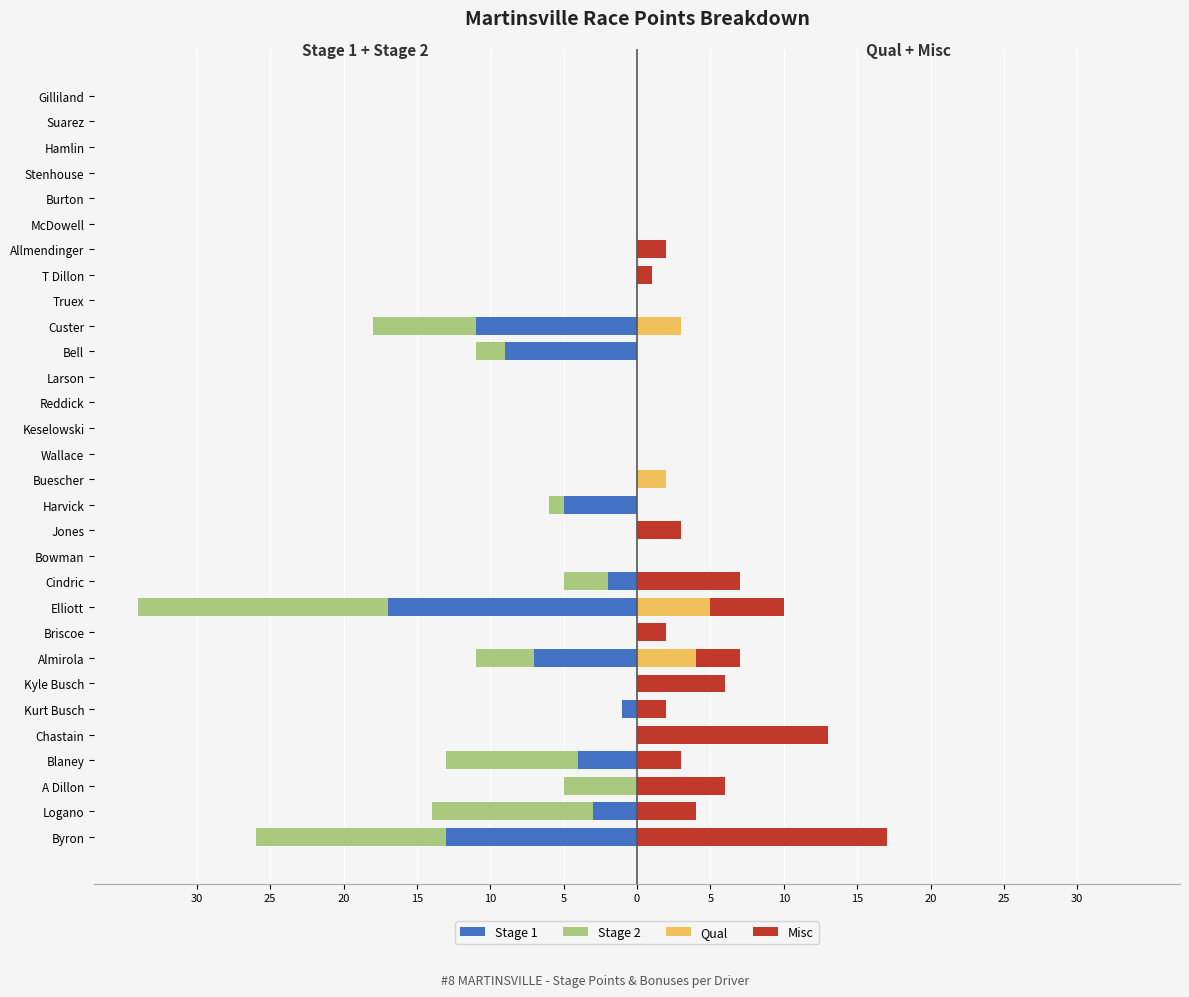

Reading left to right, transcribe all the data shown in this chart.

Stage 1: -13	-3	0	-4	0	-1	0	-7	0	-17	-2	0	0	-5	0	0	0	0	0	-9	-11	0	0	0	0	0	0	0	0	0
Stage 2: -13	-11	-5	-9	0	0	0	-4	0	-17	-3	0	0	-1	0	0	0	0	0	-2	-7	0	0	0	0	0	0	0	0	0
Qual: 0	0	0	0	0	0	0	4	0	5	0	0	0	0	2	0	0	0	0	0	3	0	0	0	0	0	0	0	0	0
Misc: 17	4	6	3	13	2	6	3	2	5	7	0	3	0	0	0	0	0	0	0	0	0	1	2	0	0	0	0	0	0